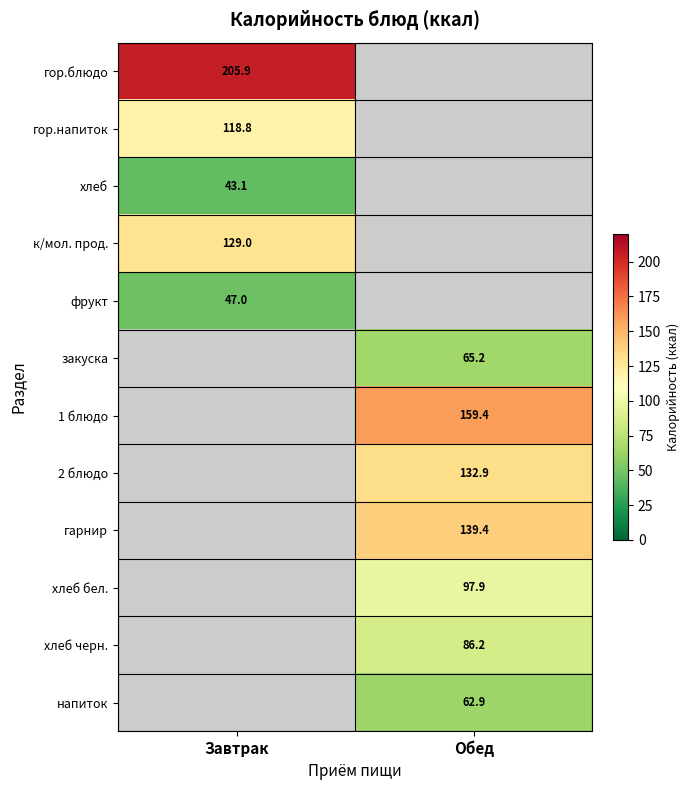

The value of 1 блюдо at Обед is 85.6. True or false?

False